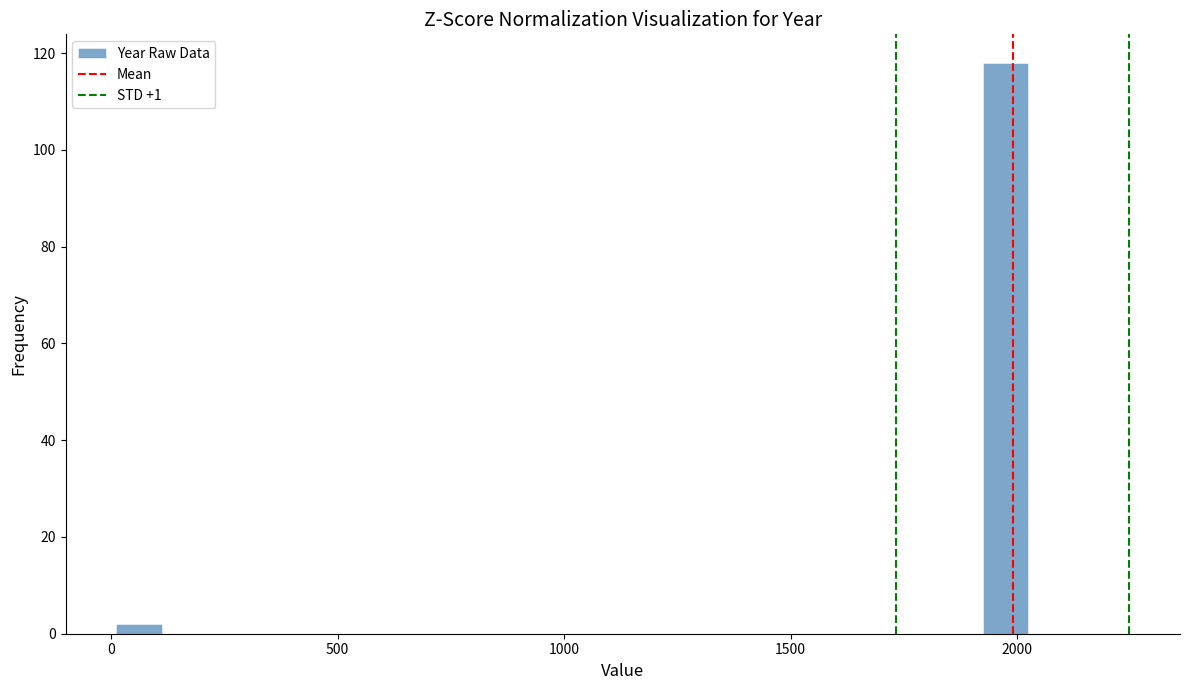

Around what value on the x-axis is the tallest bar? Give the approximate position of its centre, as read against the axis.

1950